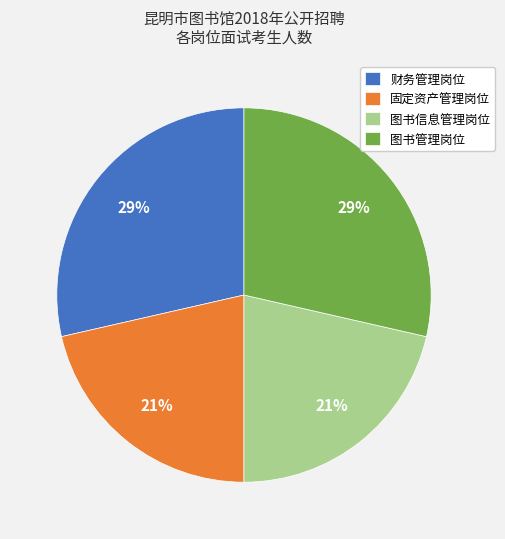

Does any single category account for the majority?

No